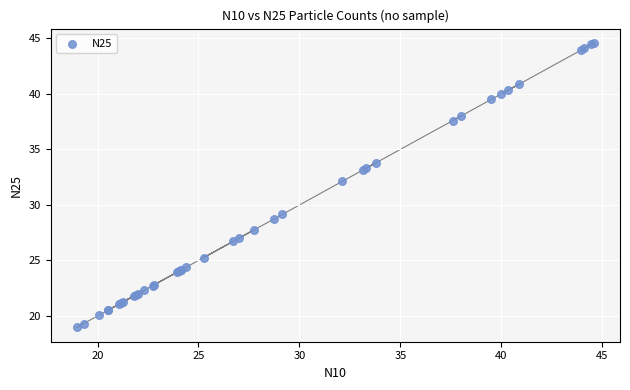

What Y value in the scatter plot is closest to 31?

32.1